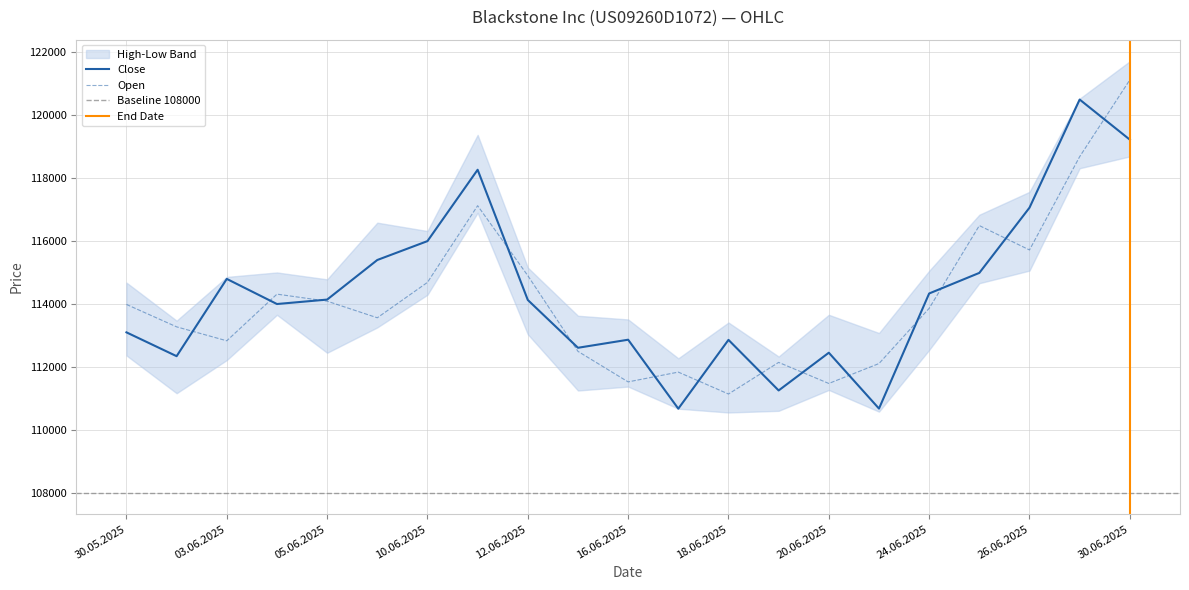

At 27.06.2025, list the series in order from smallest to largest.

Open, Close